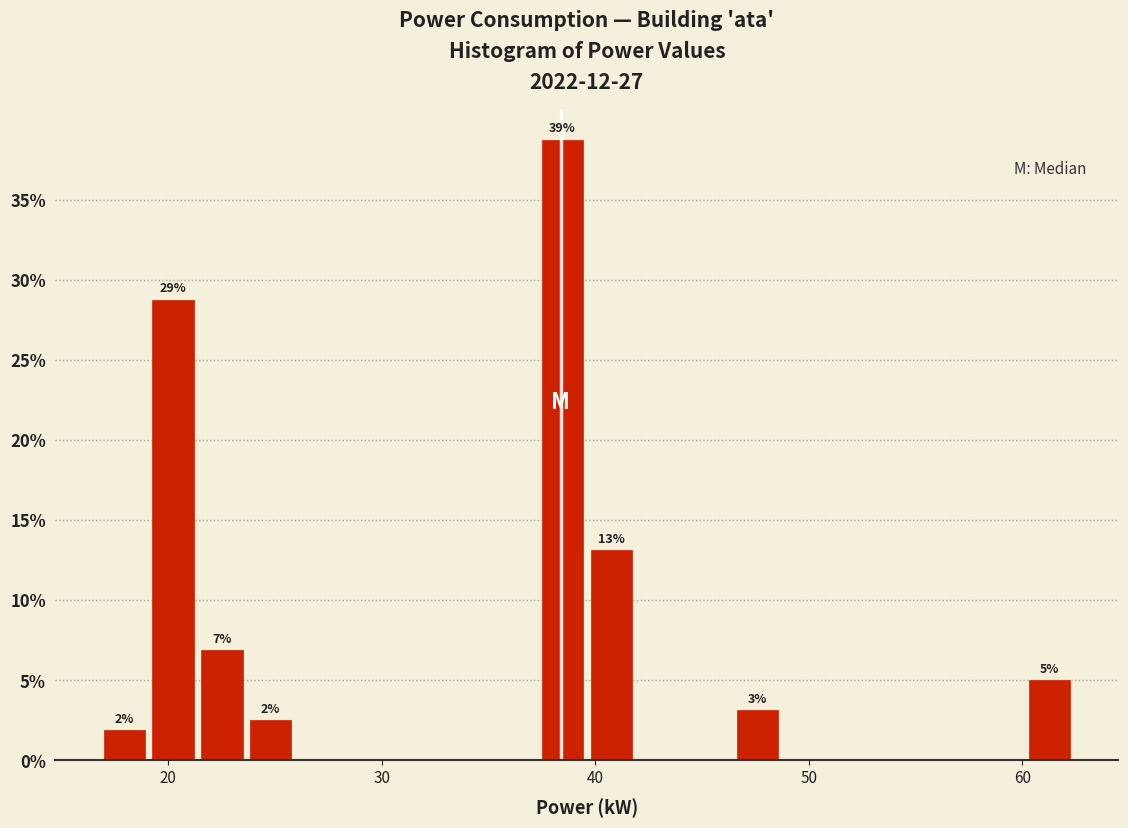

Around what value on the x-axis is the tallest bar? Give the approximate position of its centre, as read against the axis.

38